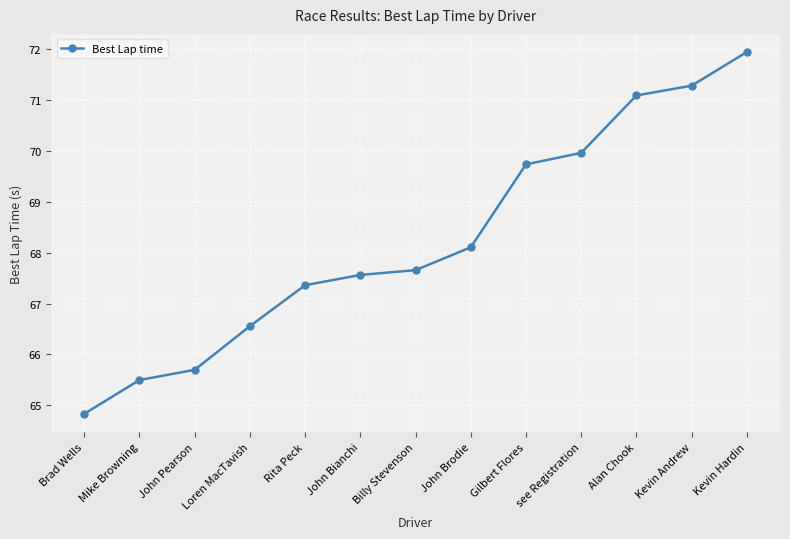

What is the maximum value shown in the chart?

72.0